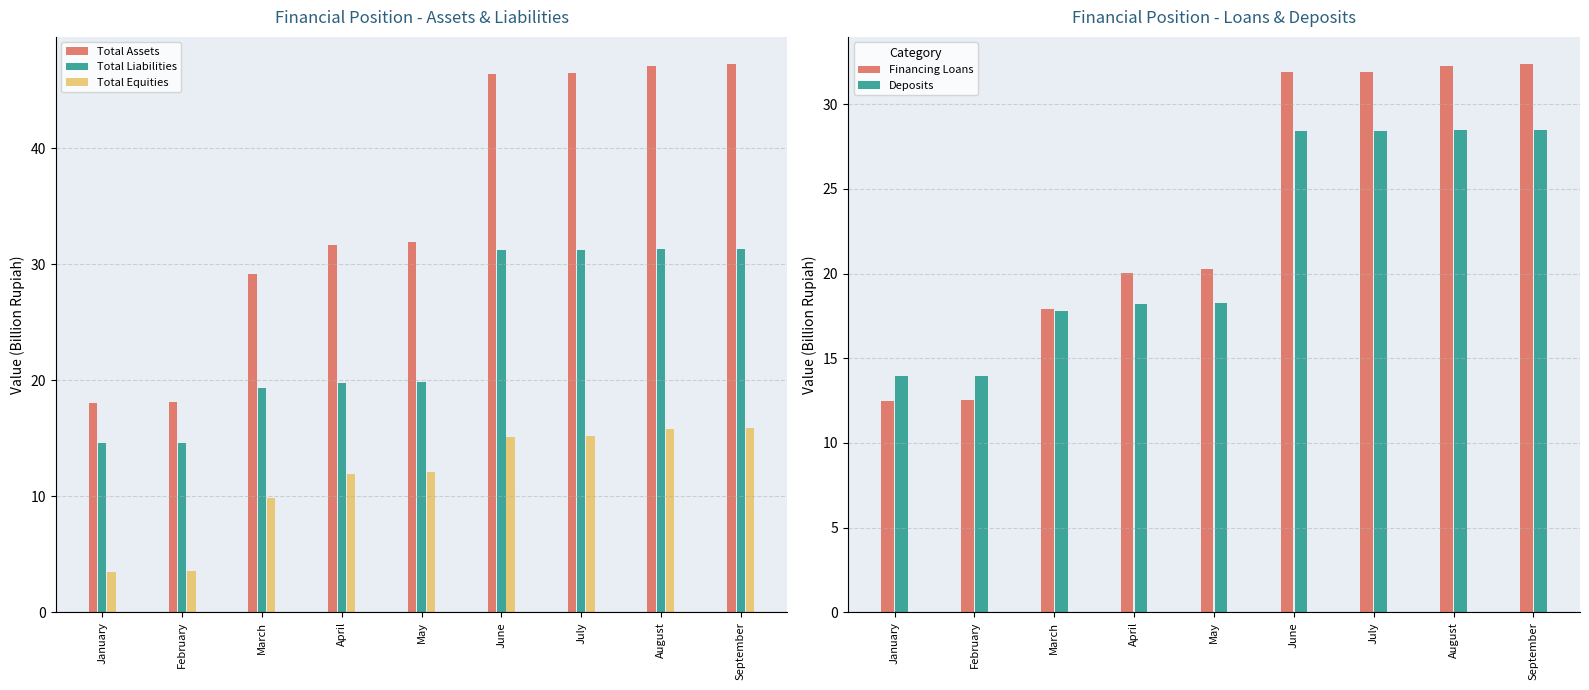

At which label does Total Equities first exceed 12?

May